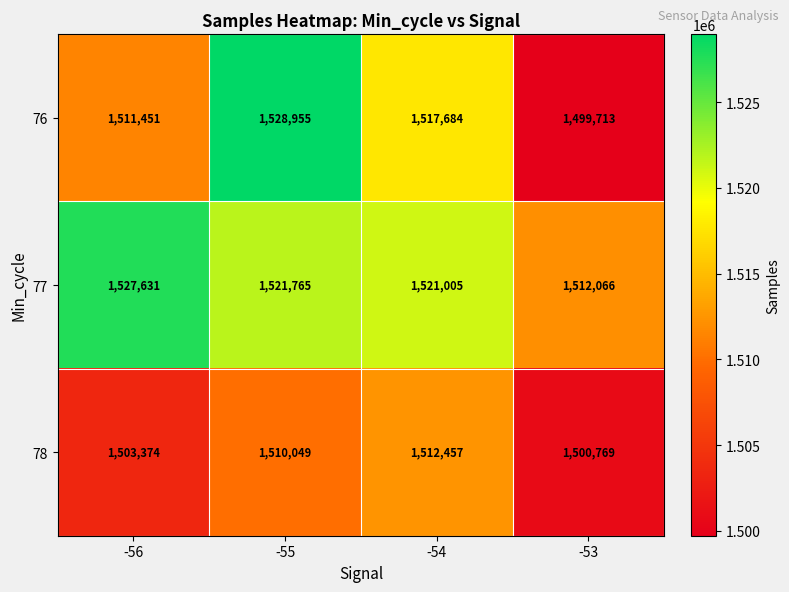

Which category has the highest value in the 76 series?

-55